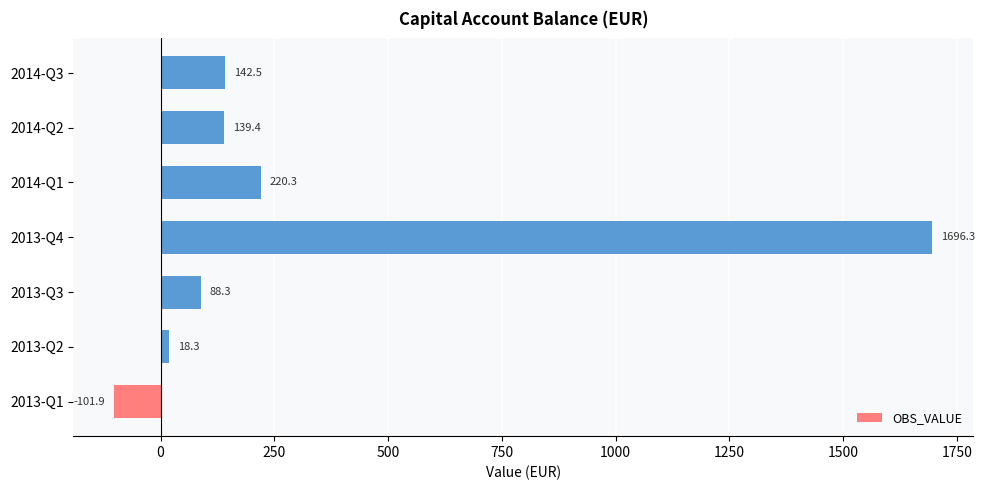

What is the maximum value shown in the chart?

1696.3